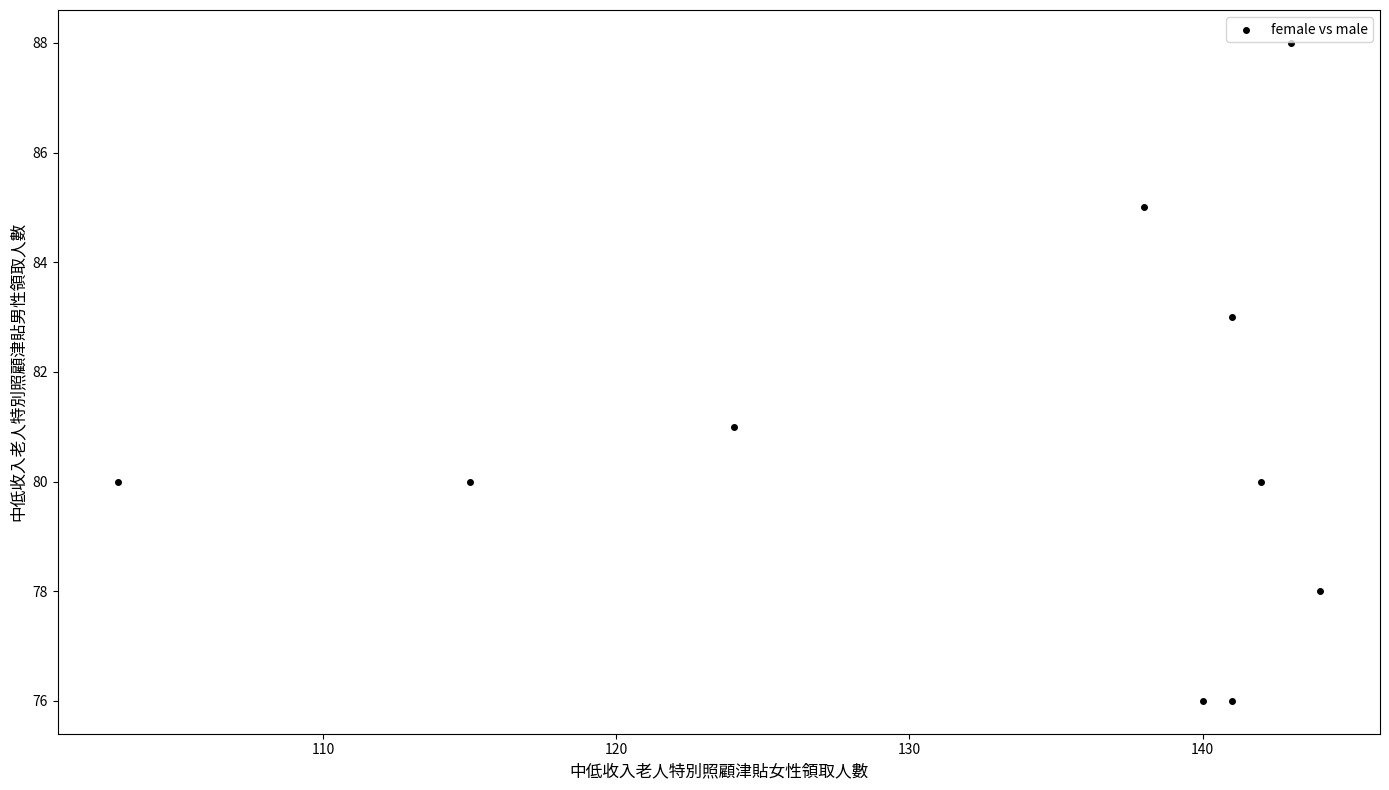

What is the average Y value?

81